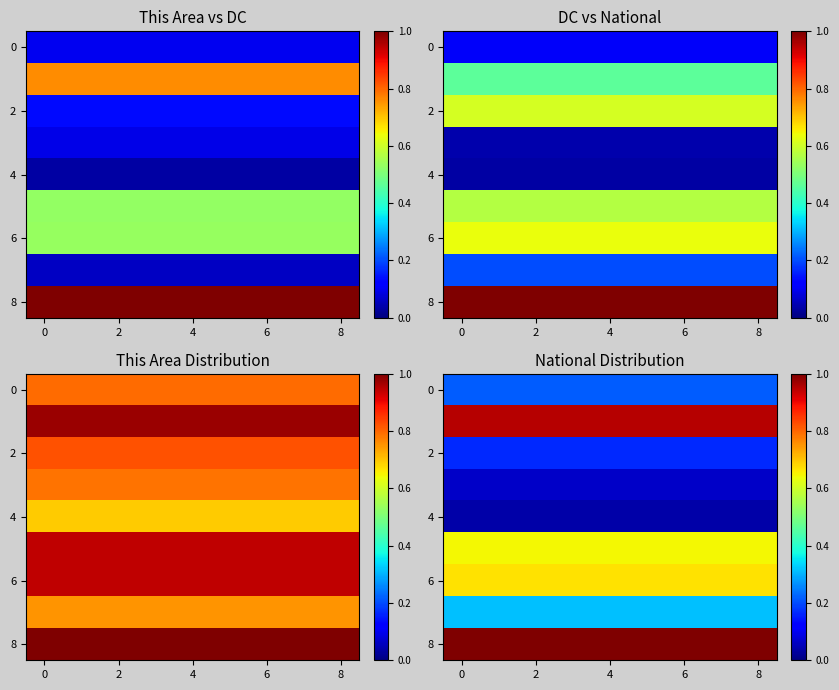

Which series has the largest total across all categories?

8